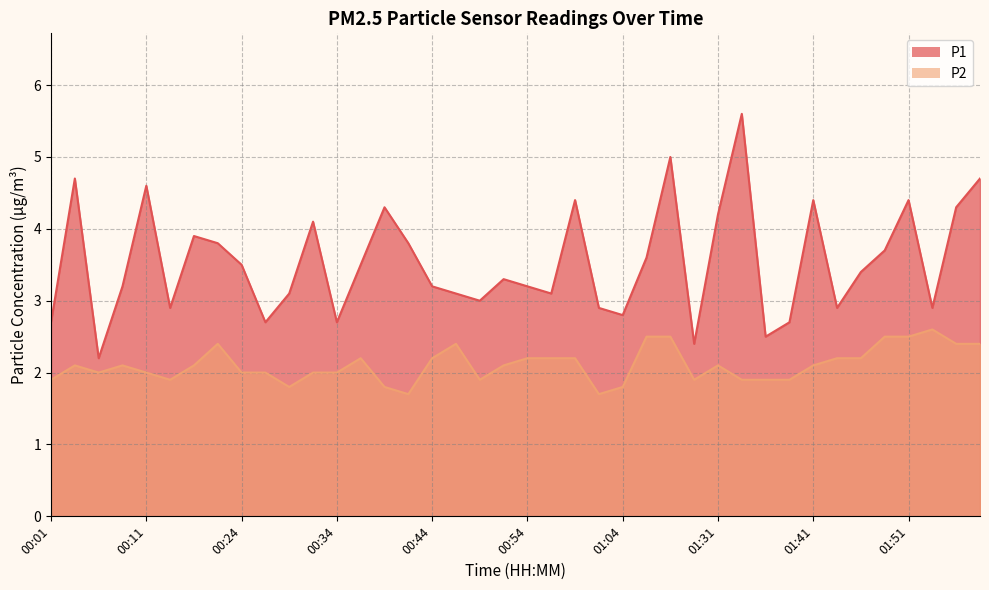

Reading right to left, what are all the values shown in this chart?

P1: 4.7	4.3	2.9	4.4	3.7	3.4	2.9	4.4	2.7	2.5	5.6	4.2	2.4	5.0	3.6	2.8	2.9	4.4	3.1	3.2	3.3	3.0	3.1	3.2	3.8	4.3	3.5	2.7	4.1	3.1	2.7	3.5	3.8	3.9	2.9	4.6	3.2	2.2	4.7	2.7
P2: 2.4	2.4	2.6	2.5	2.5	2.2	2.2	2.1	1.9	1.9	1.9	2.1	1.9	2.5	2.5	1.8	1.7	2.2	2.2	2.2	2.1	1.9	2.4	2.2	1.7	1.8	2.2	2.0	2.0	1.8	2.0	2.0	2.4	2.1	1.9	2.0	2.1	2.0	2.1	1.9